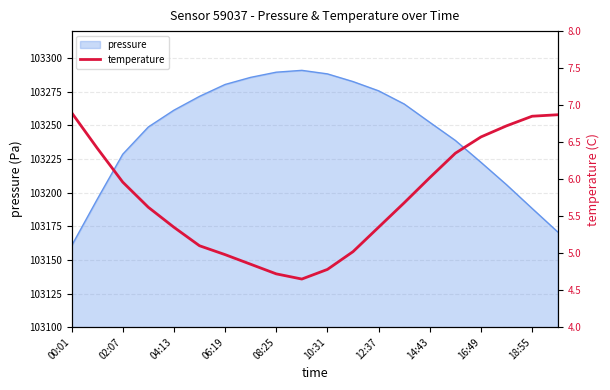

The pressure series shows 27470.3 at 14:43. True or false?

False